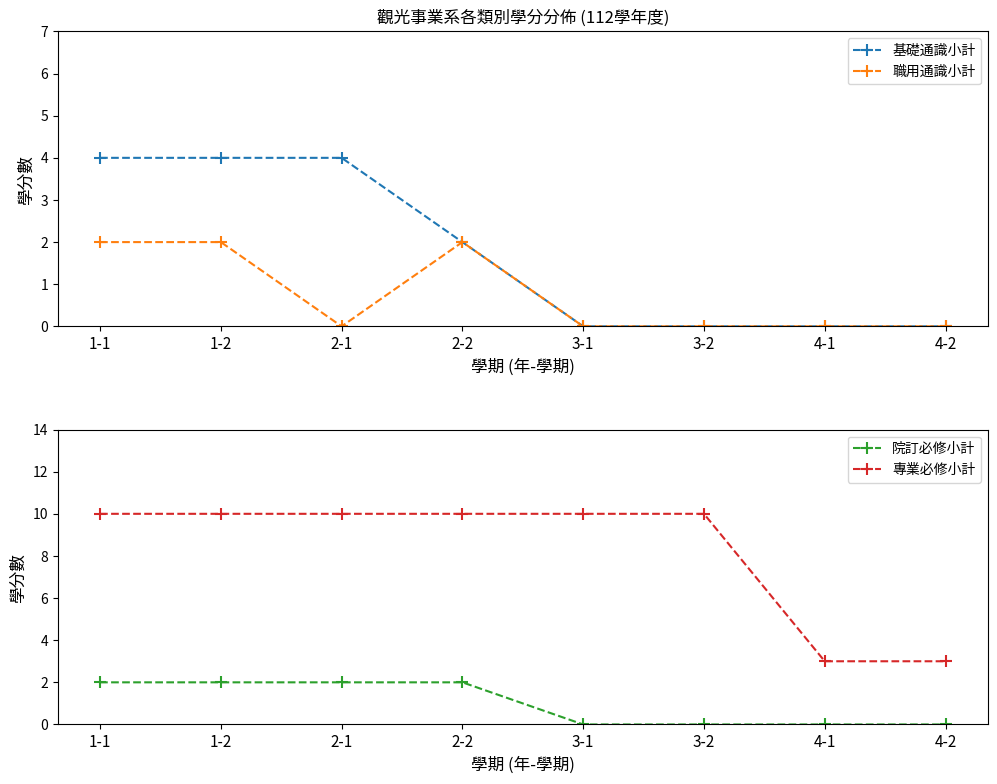

How many 專業必修小計 values are between 10 and 11?

6